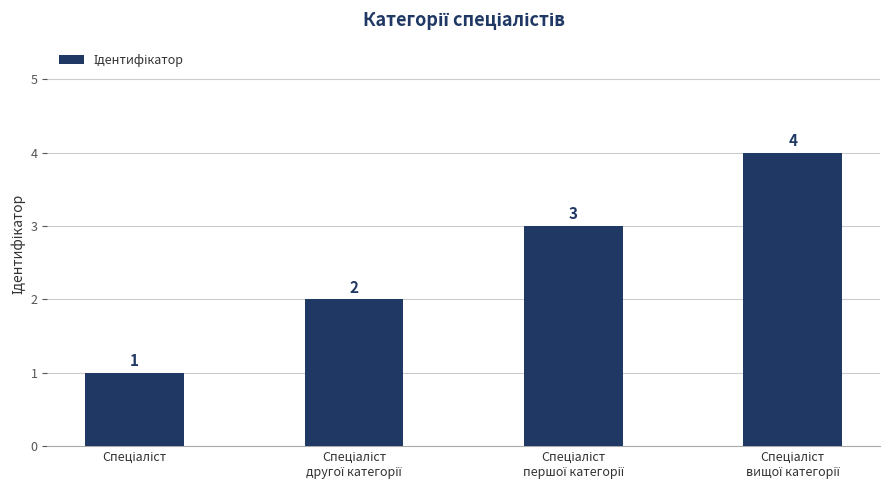

What is the greatest value displayed?

4